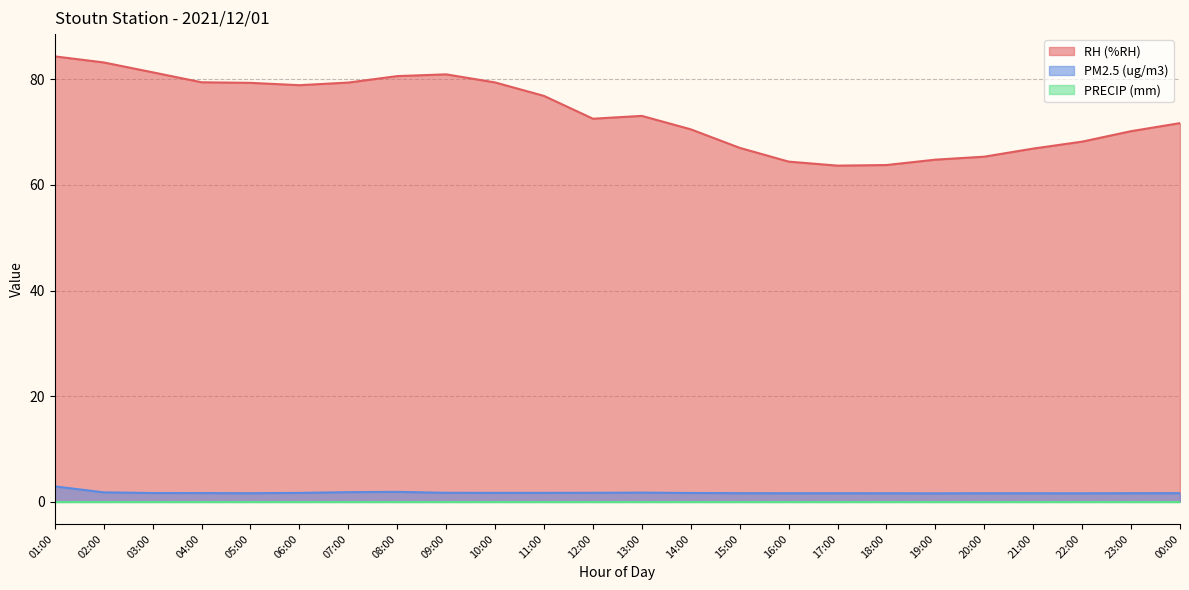

What is the label of the 24th point from the left?

00:00